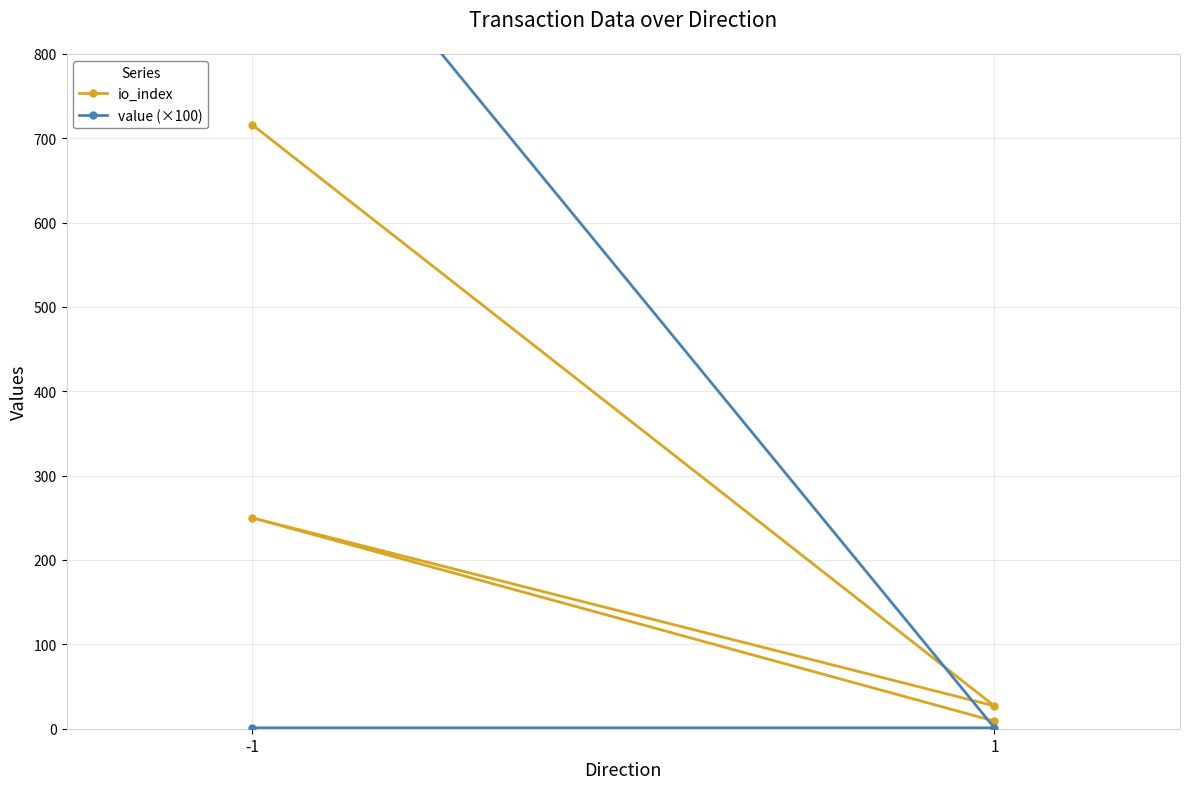

Which label corresponds to the smallest value in the chart?

-1